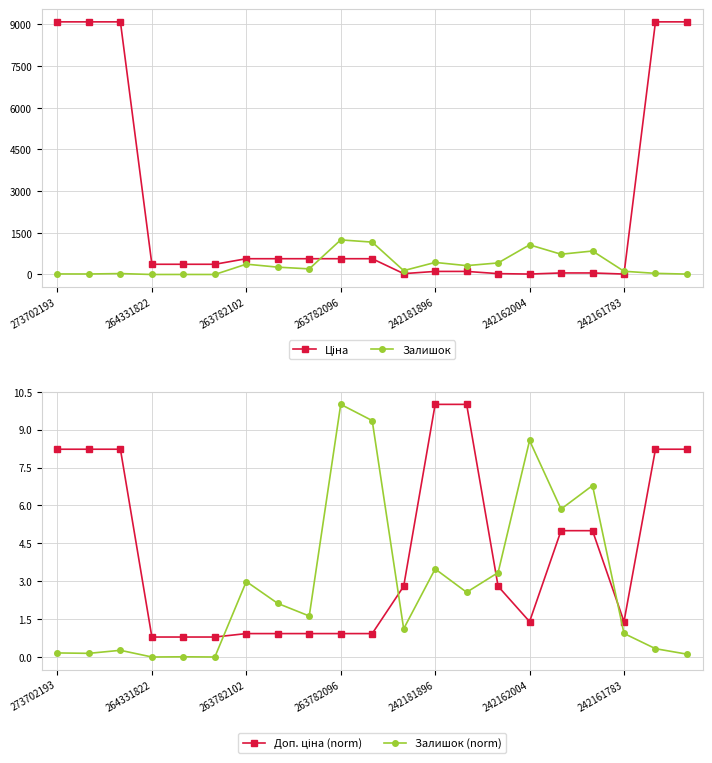

True or false: Залишок has a value of 312.6 at 242162004.

False